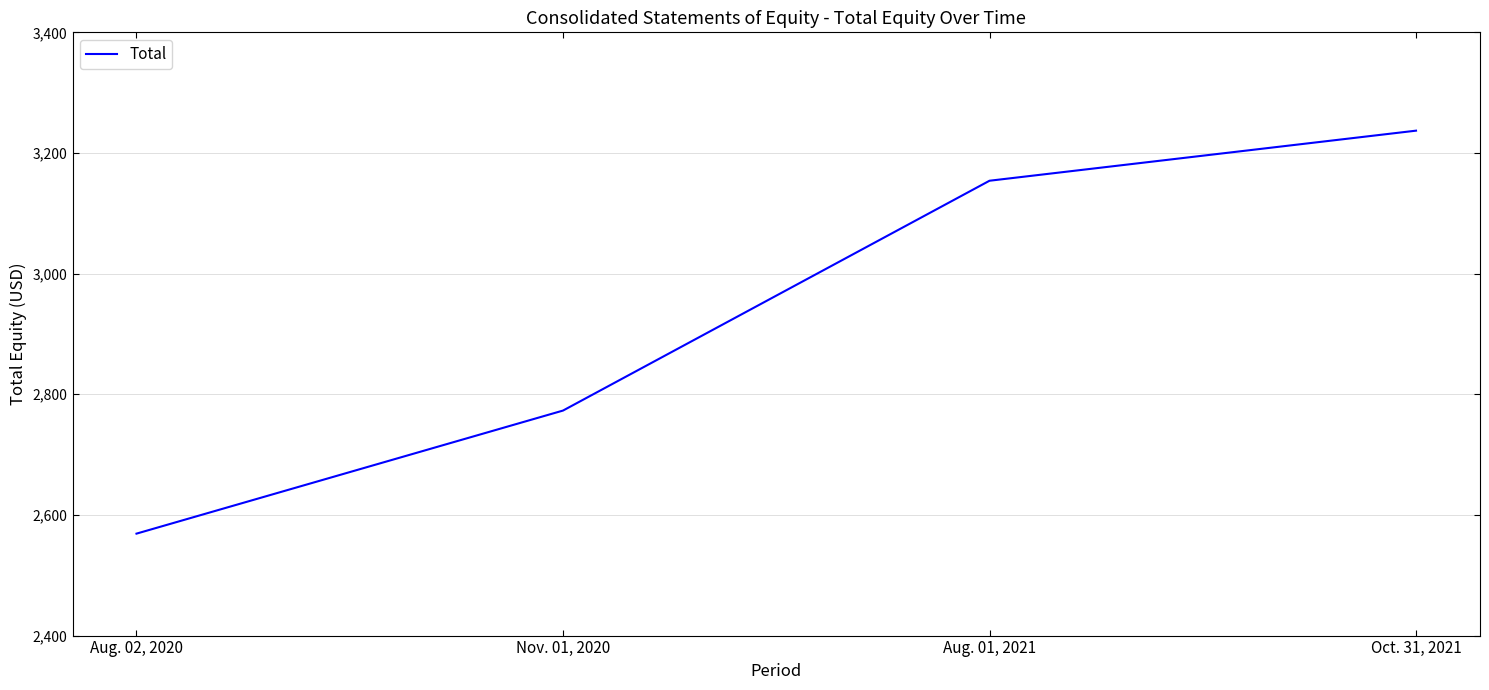

How many distinct data groups are displayed?

1